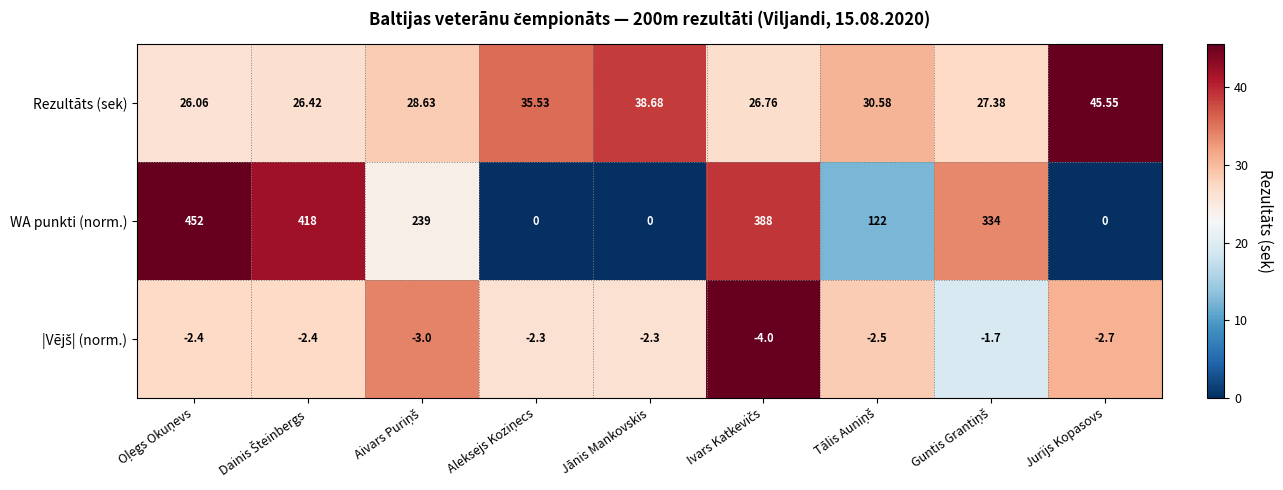

Which series has the largest total across all categories?

WA punkti (norm.)